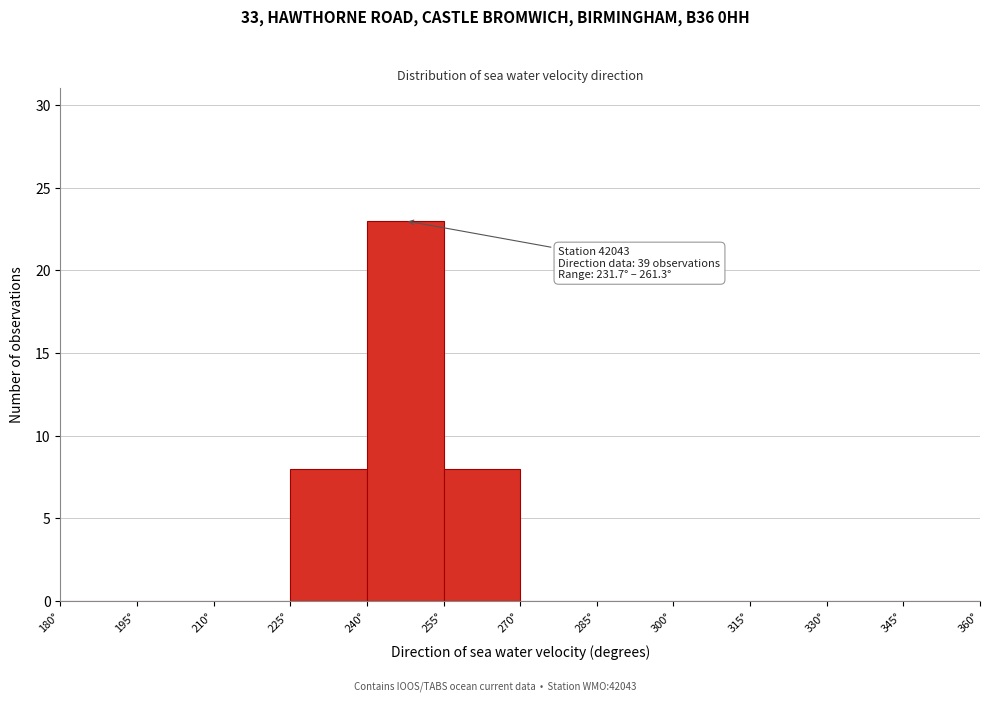

Over which range of the x-axis is the bar tallest?

240 to 255